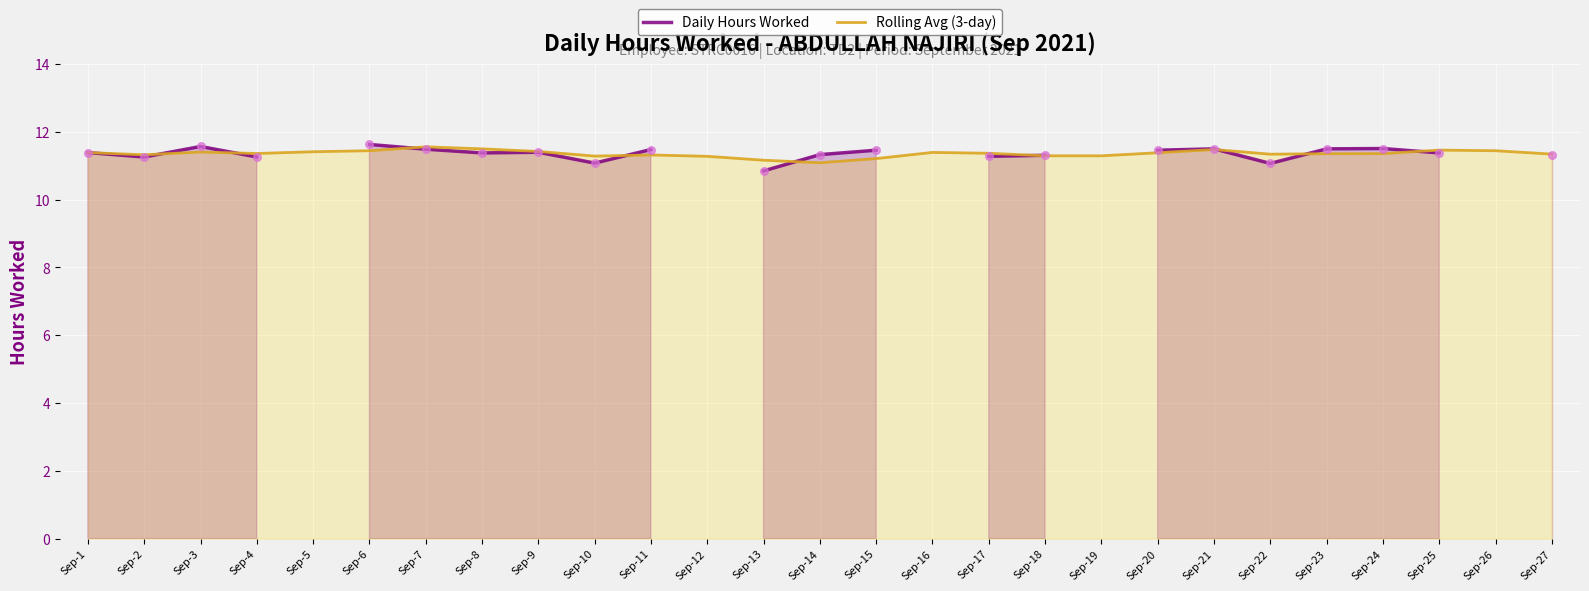

Is the value of Rolling Avg (3-day) at Sep-3 greater than the value of Daily Hours Worked at Sep-5?

No